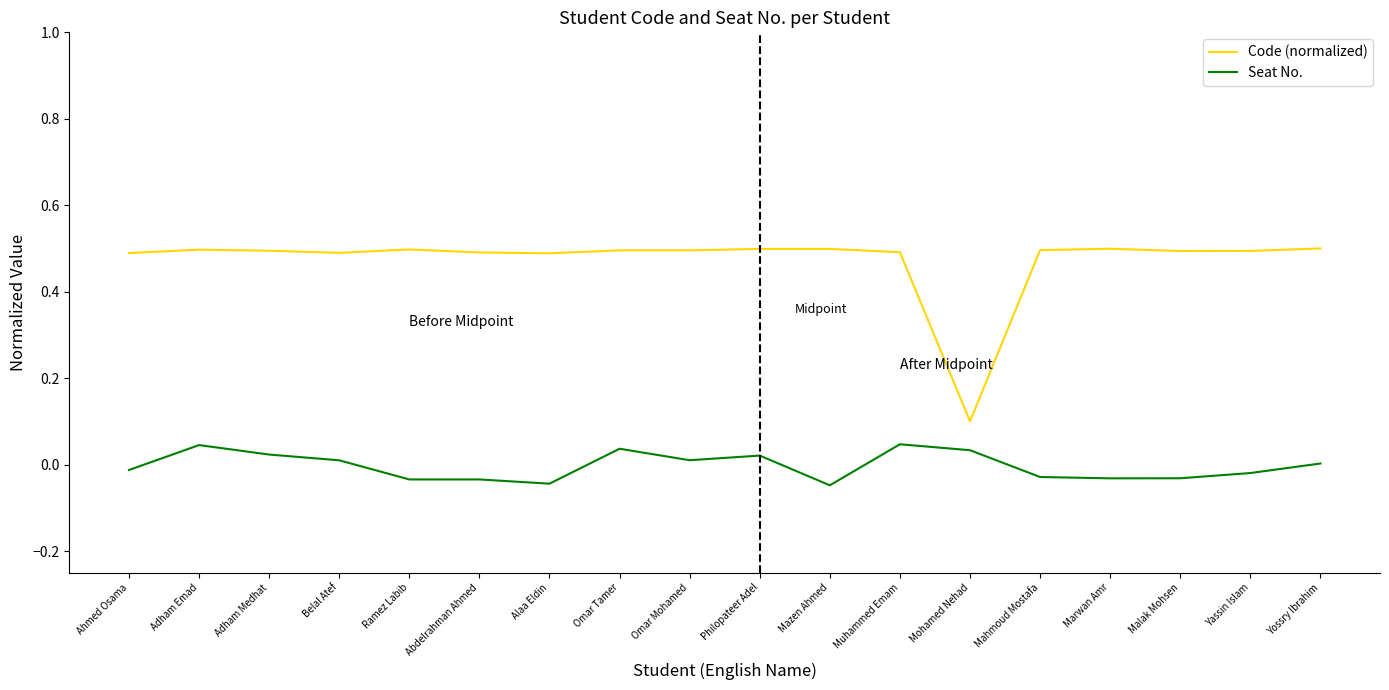

True or false: Code (normalized) has a value of 0.5 at Mahmoud Mostafa.

True